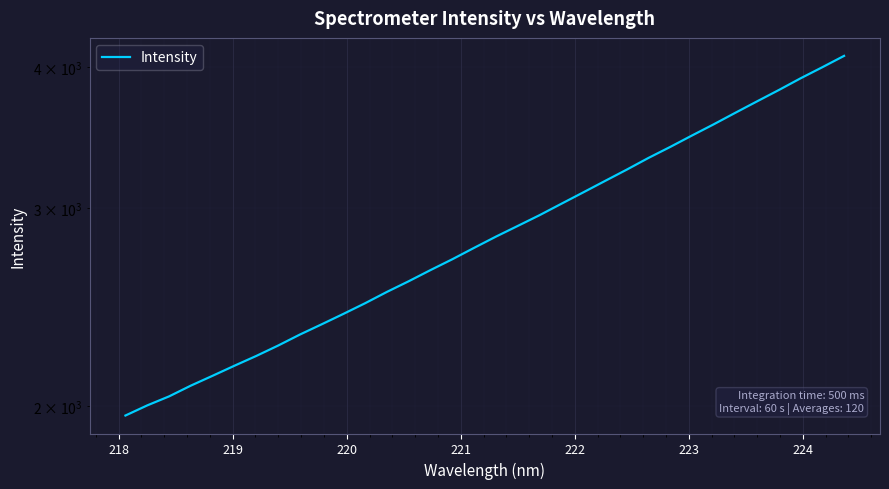

What is the maximum value shown in the chart?

4095.4